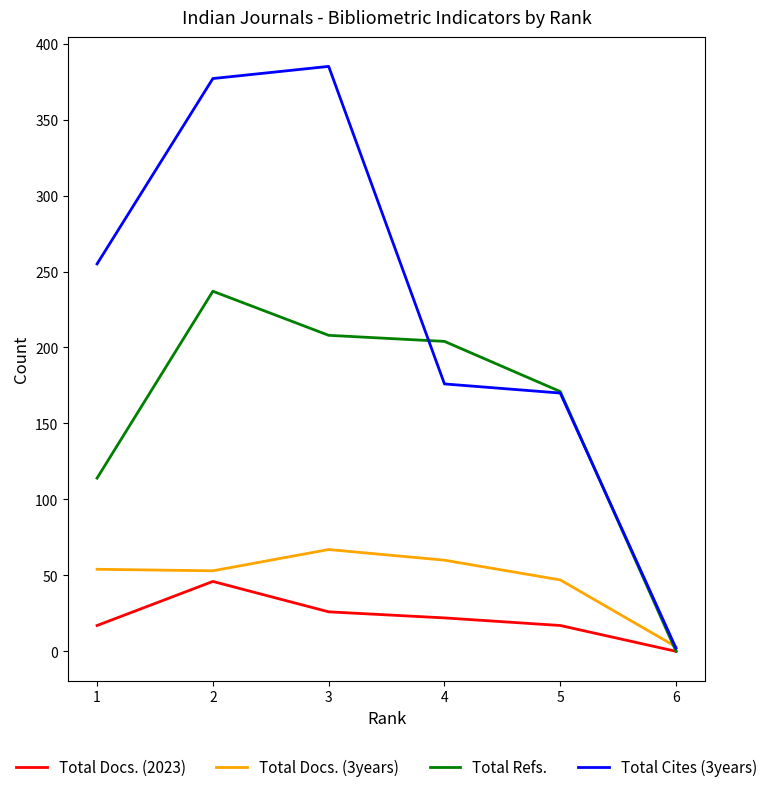

Which series has the largest total across all categories?

Total Cites (3years)